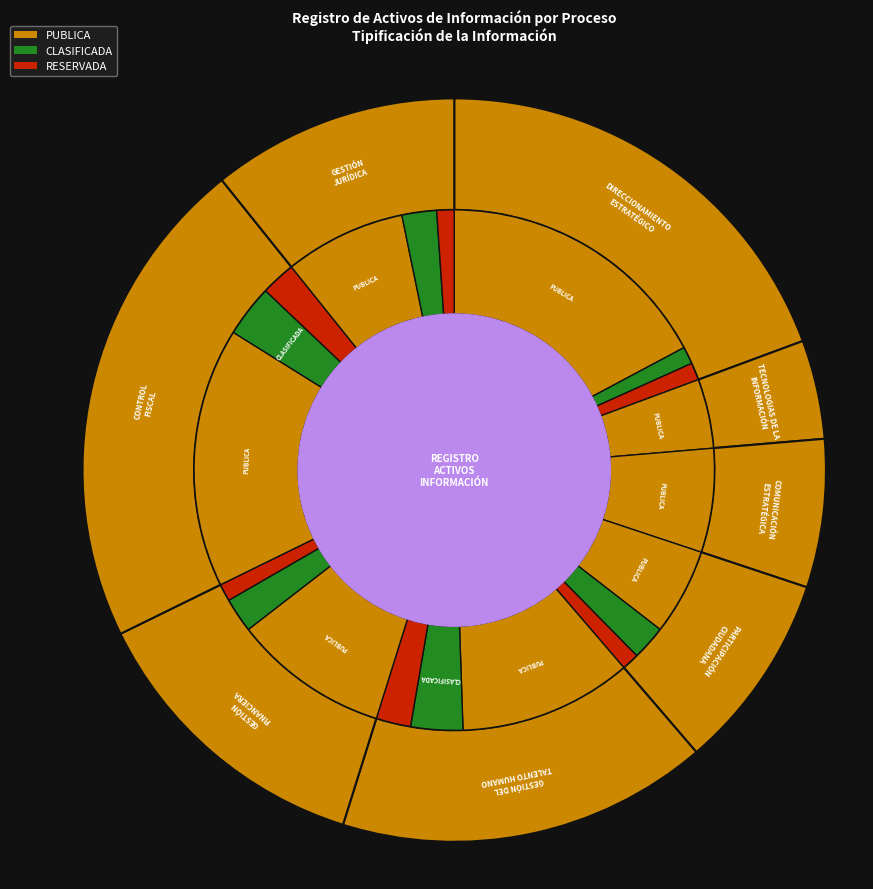

Does CONTROL FISCAL represent more than half of the total?

No